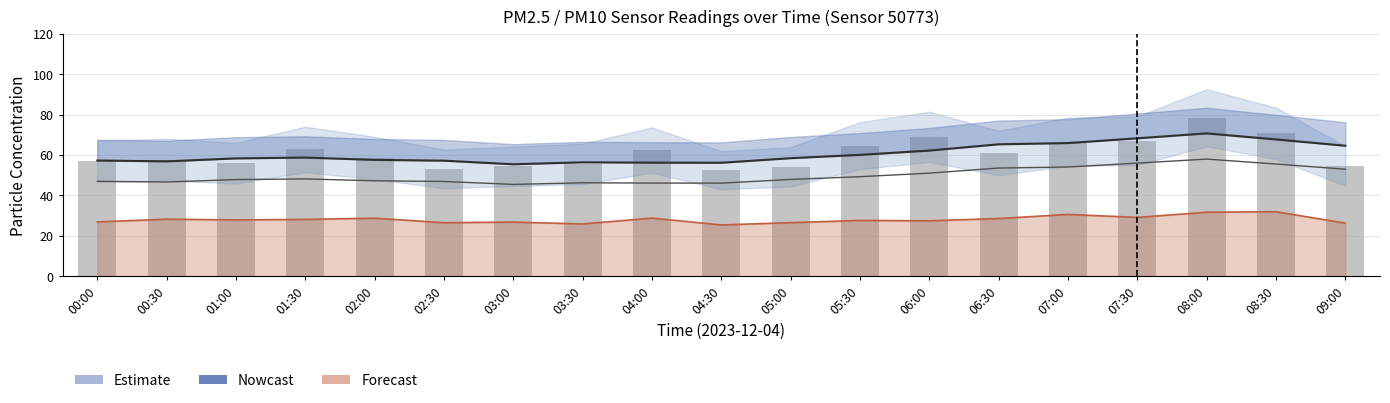

Reading left to right, list all the values displayed in this chart.

56.9	57.6	56.0	62.7	58.5	53.1	54.4	55.6	62.4	52.4	54.1	64.6	69.0	61.0	66.5	67.0	78.4	70.7	54.6